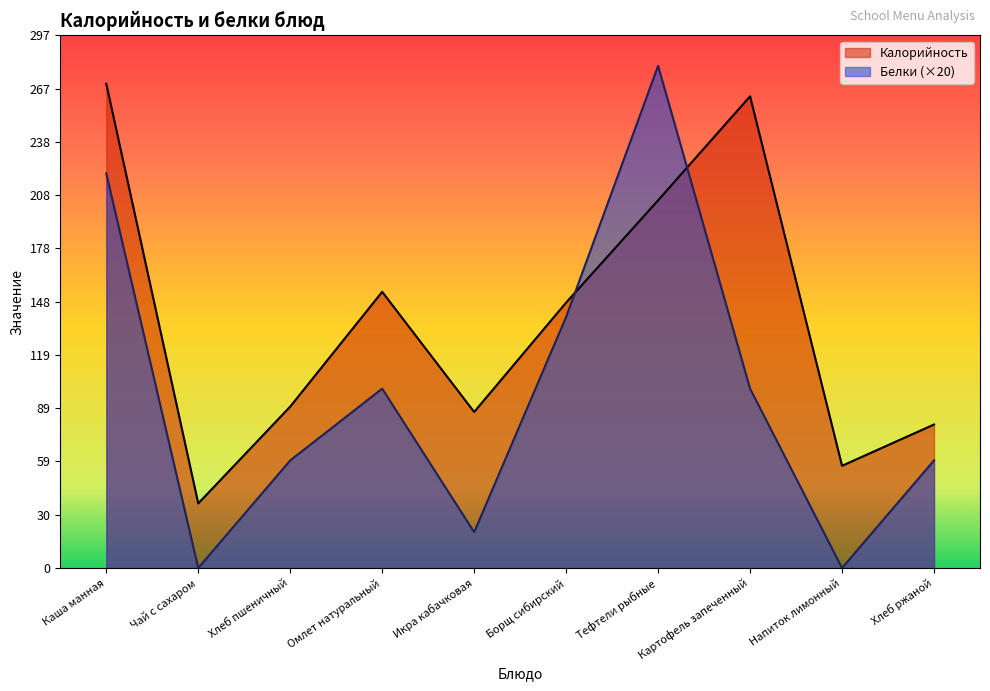

At which label does Калорийность reach its minimum?

Чай с сахаром